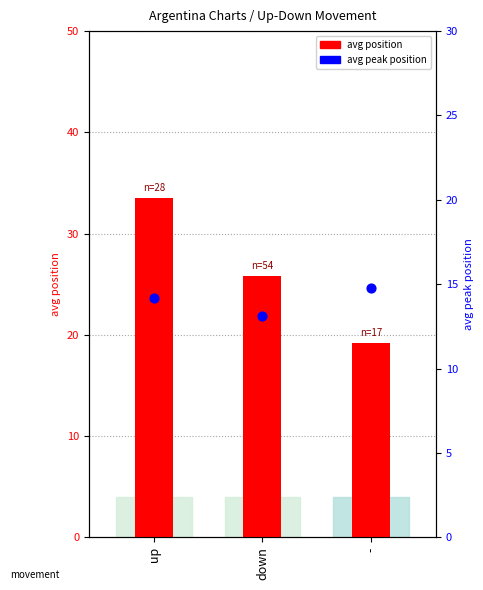

Which series contains the lowest Y value?

avg peak position